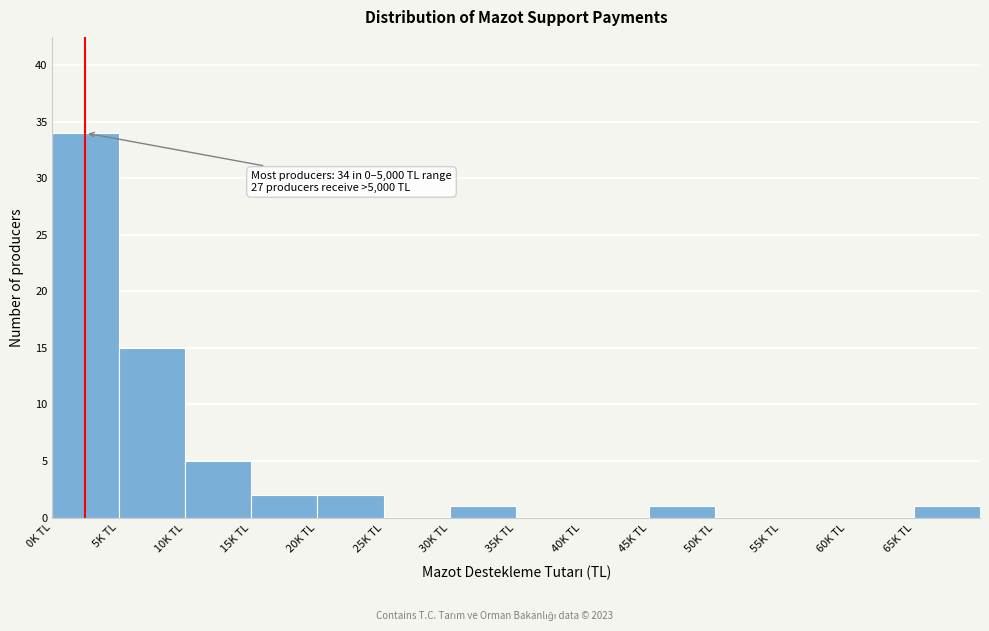

Reading right to left, extract all data points from this chart.

65K TL=1	60K TL=0	55K TL=0	50K TL=0	45K TL=1	40K TL=0	35K TL=0	30K TL=1	25K TL=0	20K TL=2	15K TL=2	10K TL=5	5K TL=15	0K TL=34